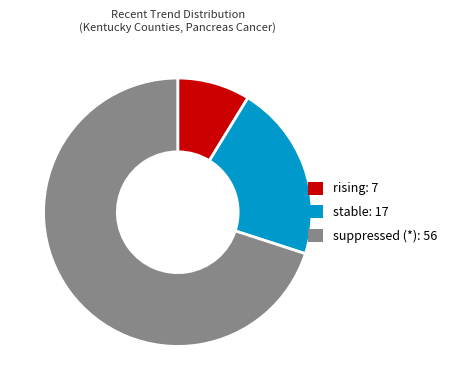

How many segments does this pie chart have?

3